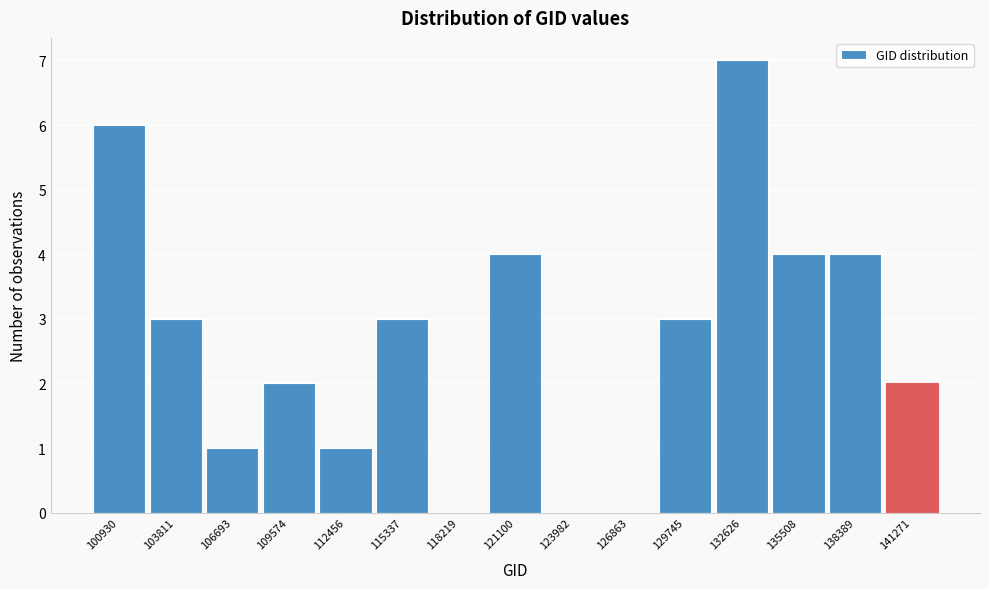

Reading left to right, list all the values displayed in this chart.

100930=6	103811=3	106693=1	109574=2	112456=1	115337=3	118219=0	121100=4	123982=0	126863=0	129745=3	132626=7	135508=4	138389=4	141271=2